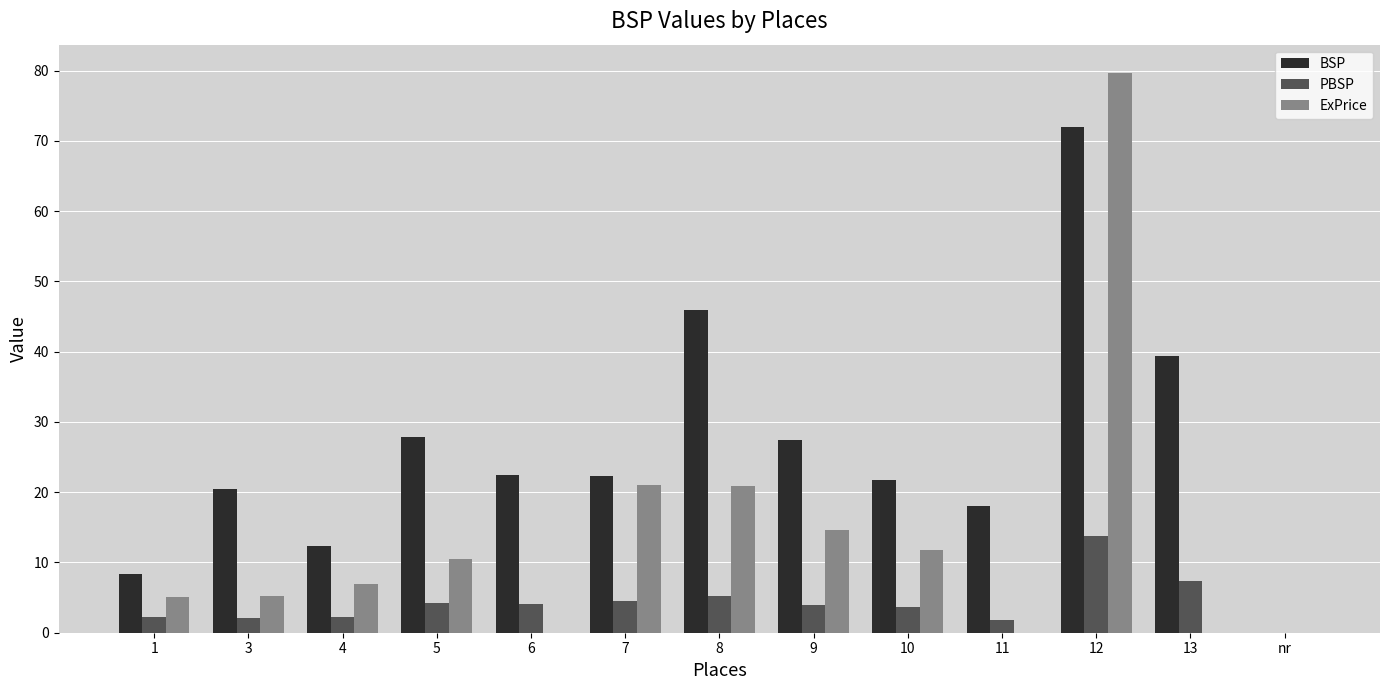

Which series changed the most between 6 and 8?

BSP